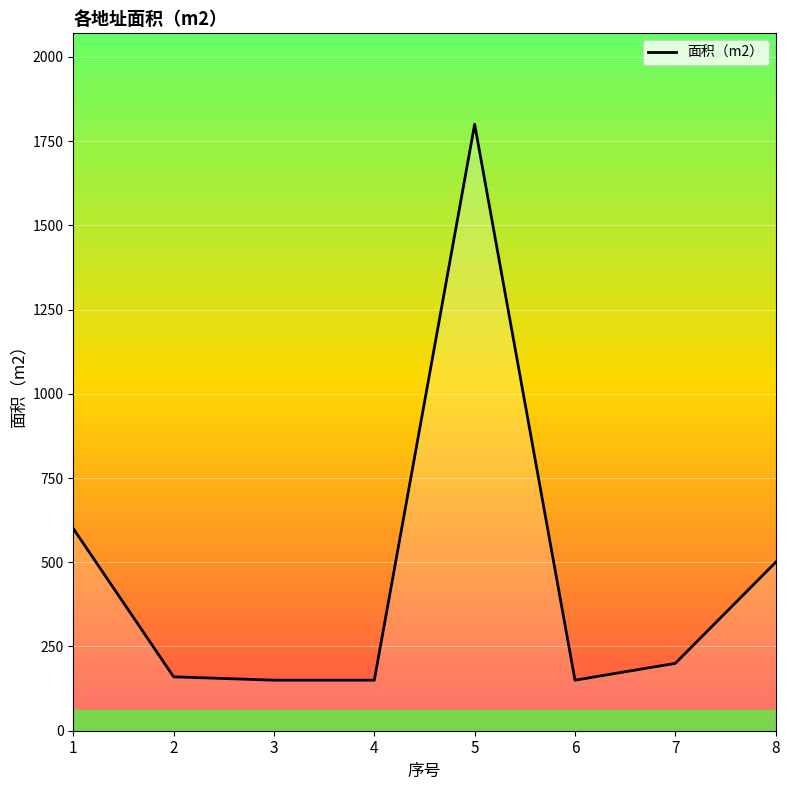

At which category does the data reach its first local peak?

5